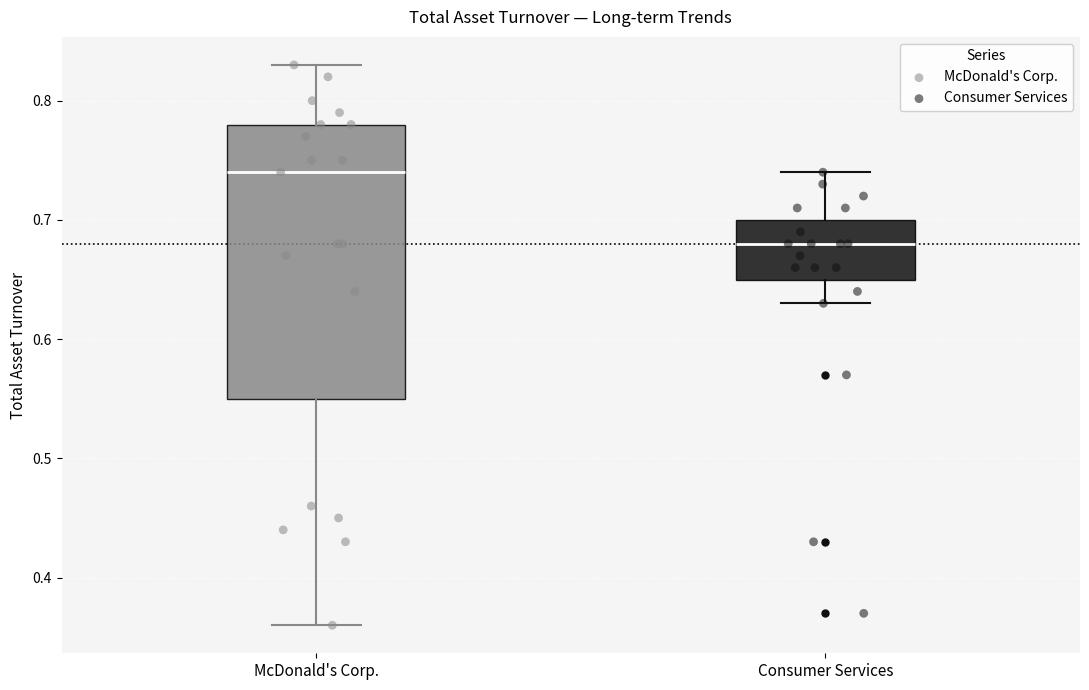

Reading left to right, read every box against the y-axis: the position of its median line, the range the box covers, and the ends of its whiskers. The values are not printed on the chart, so give them approximately, as read against the axis.

McDonald's Corp.: median 0.74, box 0.55 to 0.78, whiskers 0.36 to 0.83
Consumer Services: median 0.68, box 0.65 to 0.70, whiskers 0.63 to 0.74